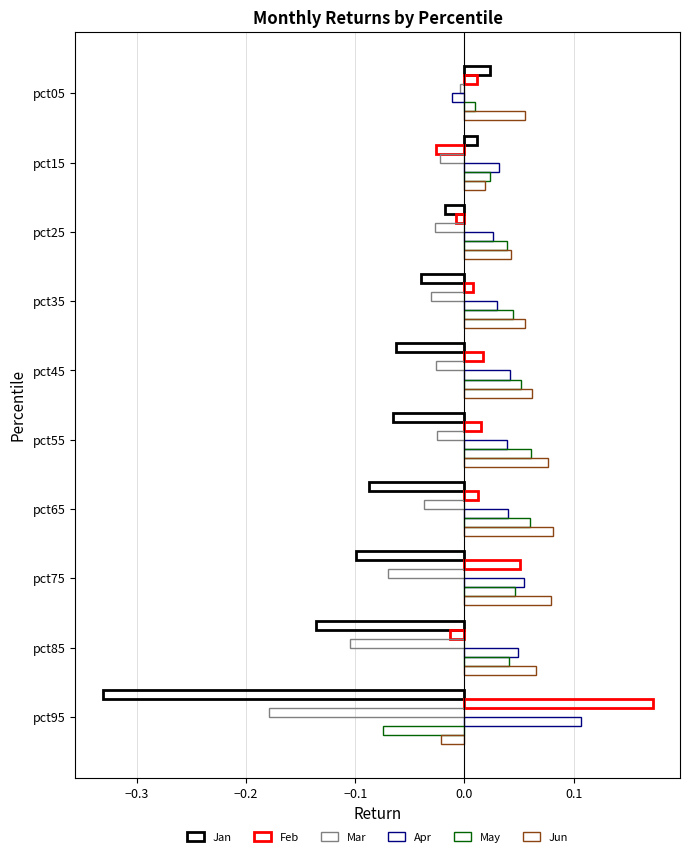

How many values in the May series exceed 0?

9